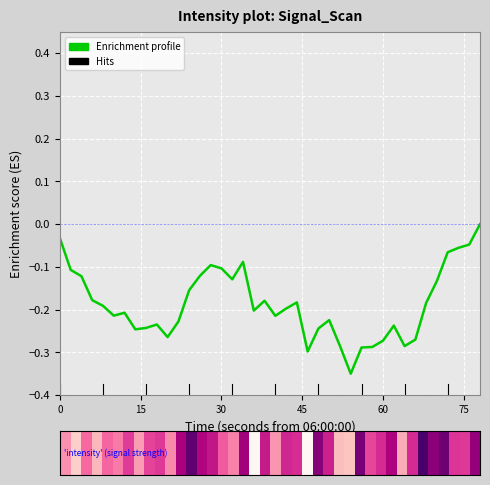

What is the label of the 38th point from the left?

37